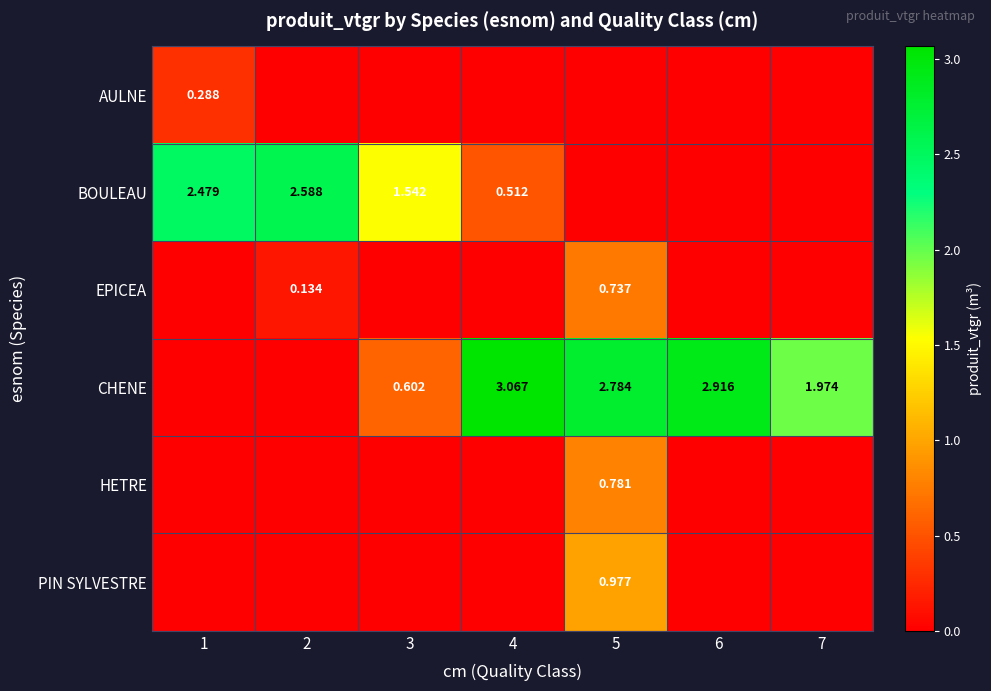

Is it true that PIN SYLVESTRE equals 0.4 at 7?

False